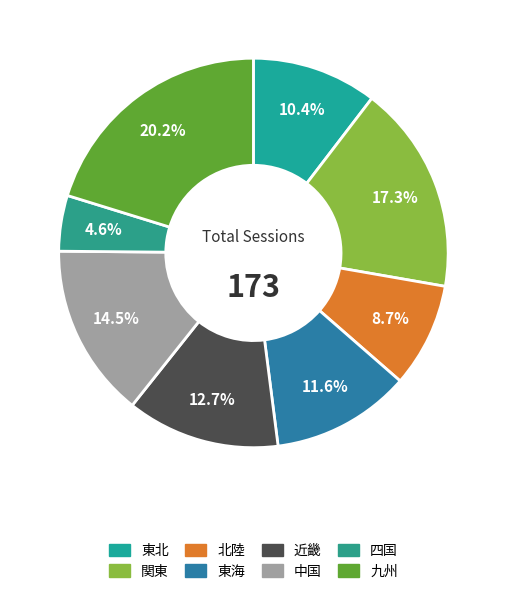

Does 近畿 account for over 50% of the chart?

No